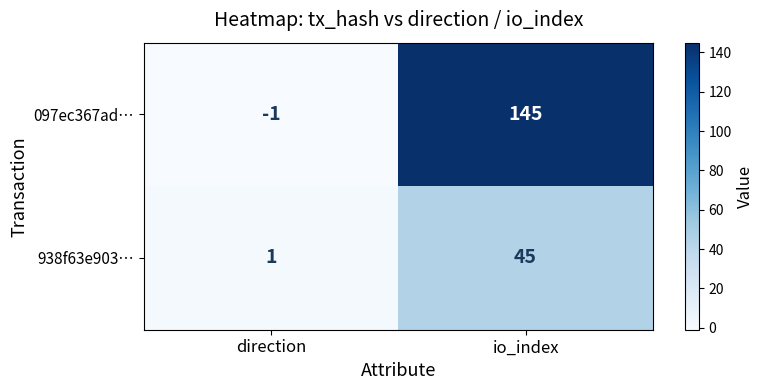

Reading left to right, extract all data points from this chart.

097ec367ad…: direction=-1	io_index=145
938f63e903…: direction=1	io_index=45